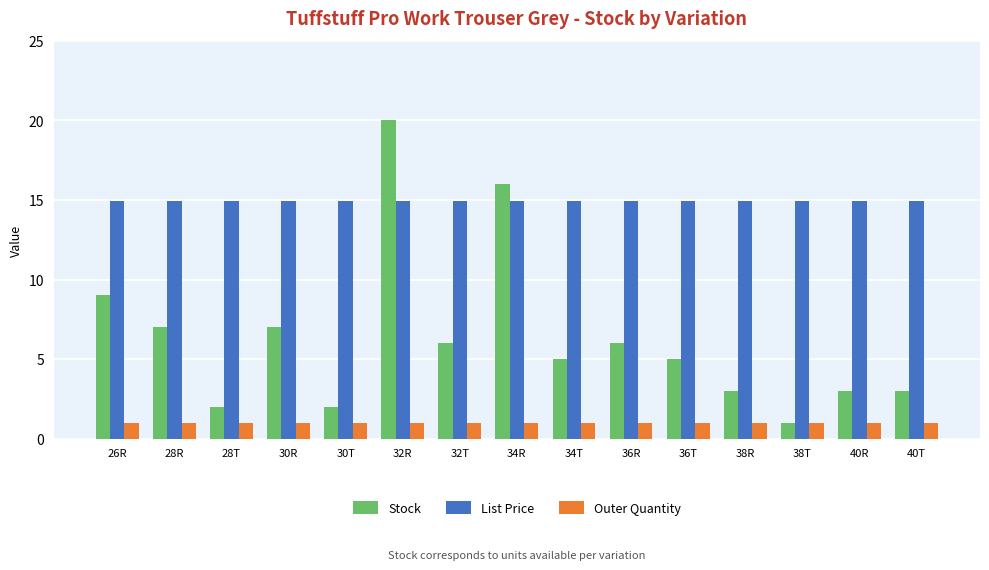

What is the maximum value for Stock?

20.0